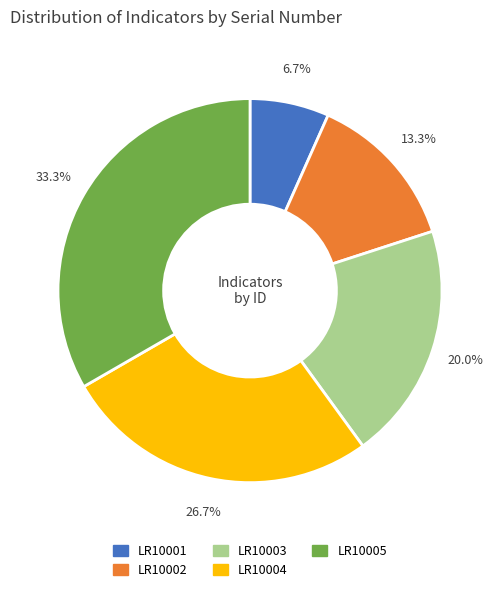

Which has a higher value, LR10003 or LR10001?

LR10003